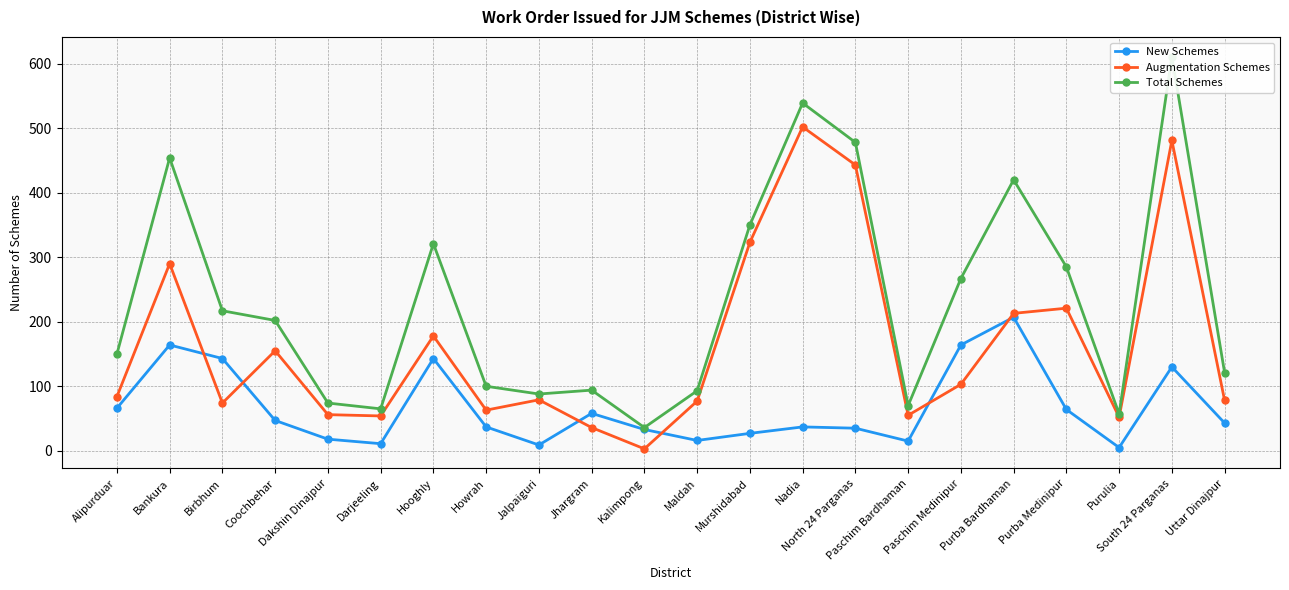

Reading left to right, transcribe all the data shown in this chart.

New Schemes: 66	164	143	47	18	11	143	37	9	58	33	16	27	37	35	15	164	207	64	5	130	43
Augmentation Schemes: 84	290	74	155	56	54	178	63	79	36	3	77	323	502	443	55	103	213	221	52	481	78
Total Schemes: 150	454	217	202	74	65	321	100	88	94	36	93	350	539	478	70	267	420	285	57	611	121